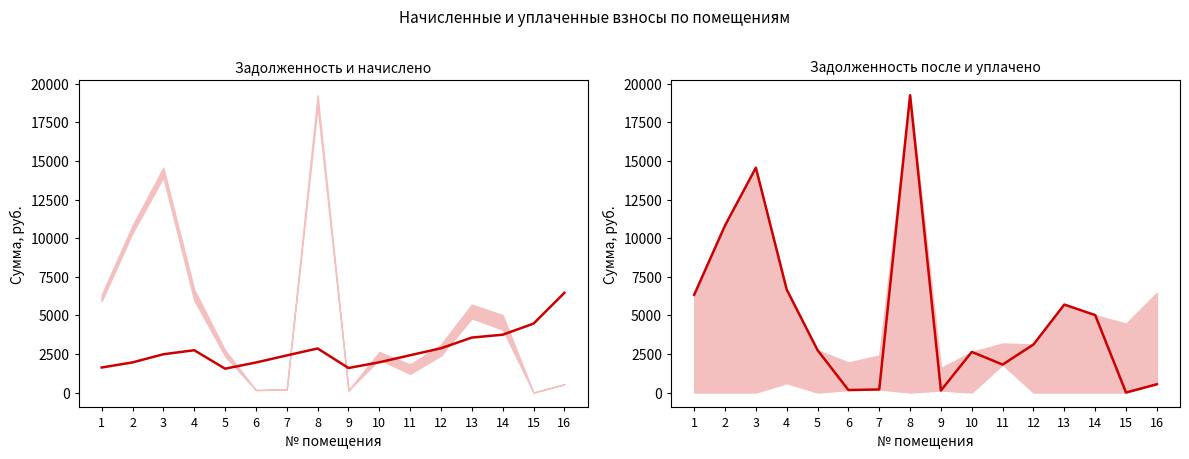

What value does the начислено series have at 16?

6455.4